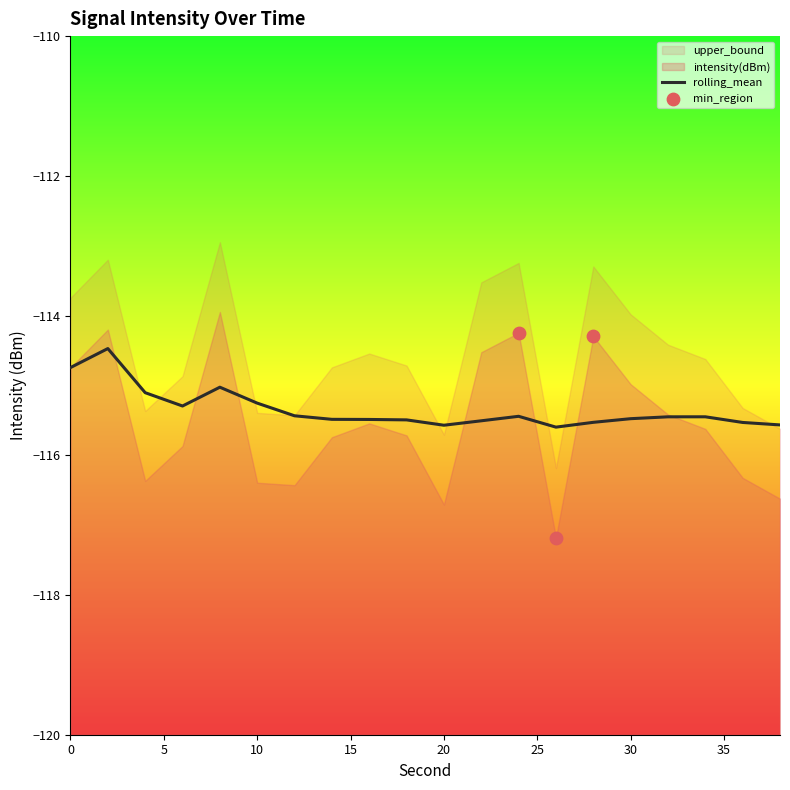

Is the value of intensity(dBm) at 2 greater than the value of rolling_mean at 6?

Yes